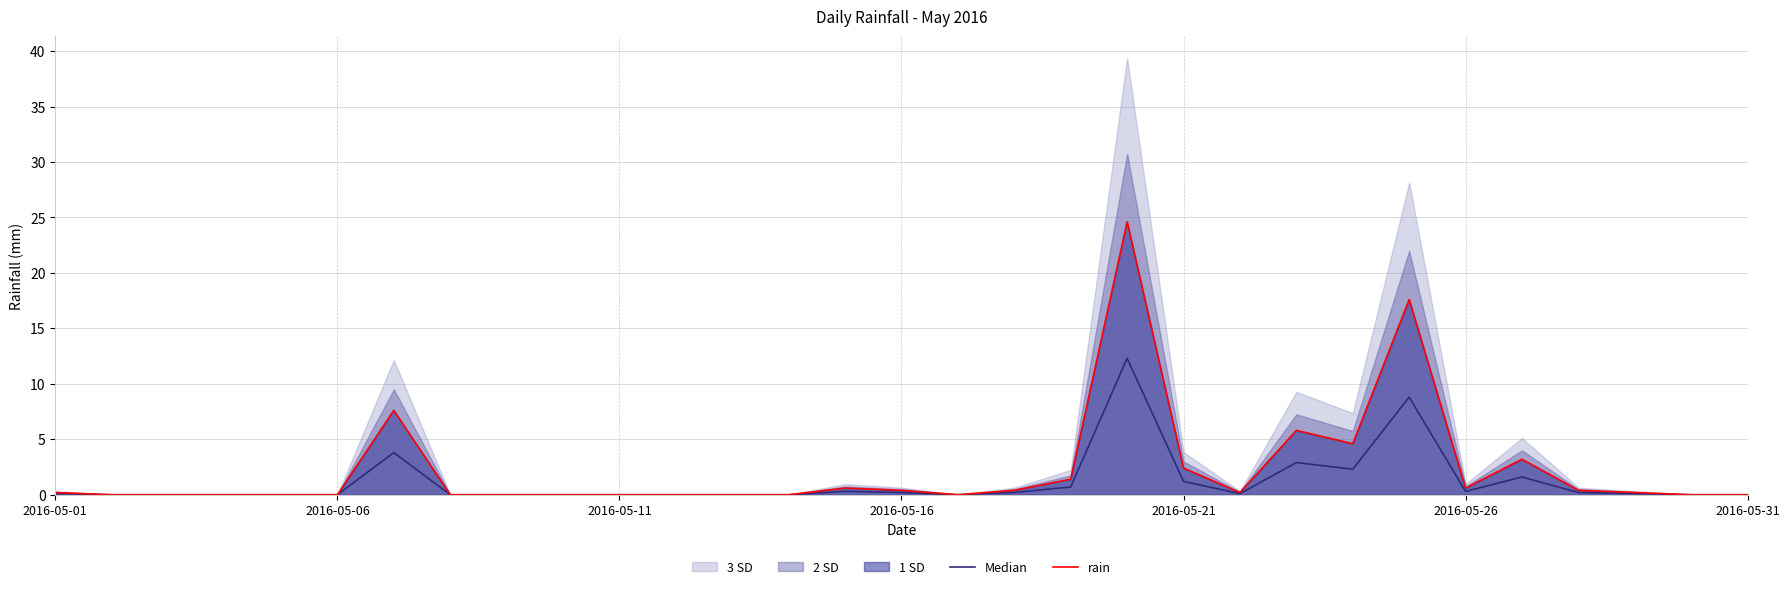

Rank the series by their average value, from lowest to highest.

Median, rain